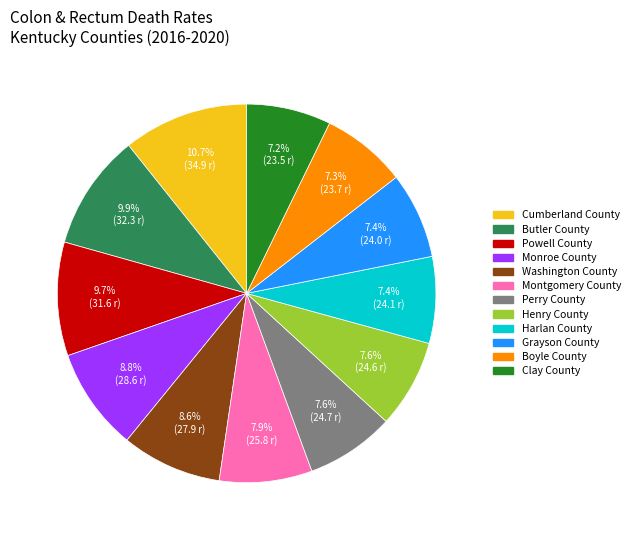

True or false: Butler County accounts for 1% of the total.

False